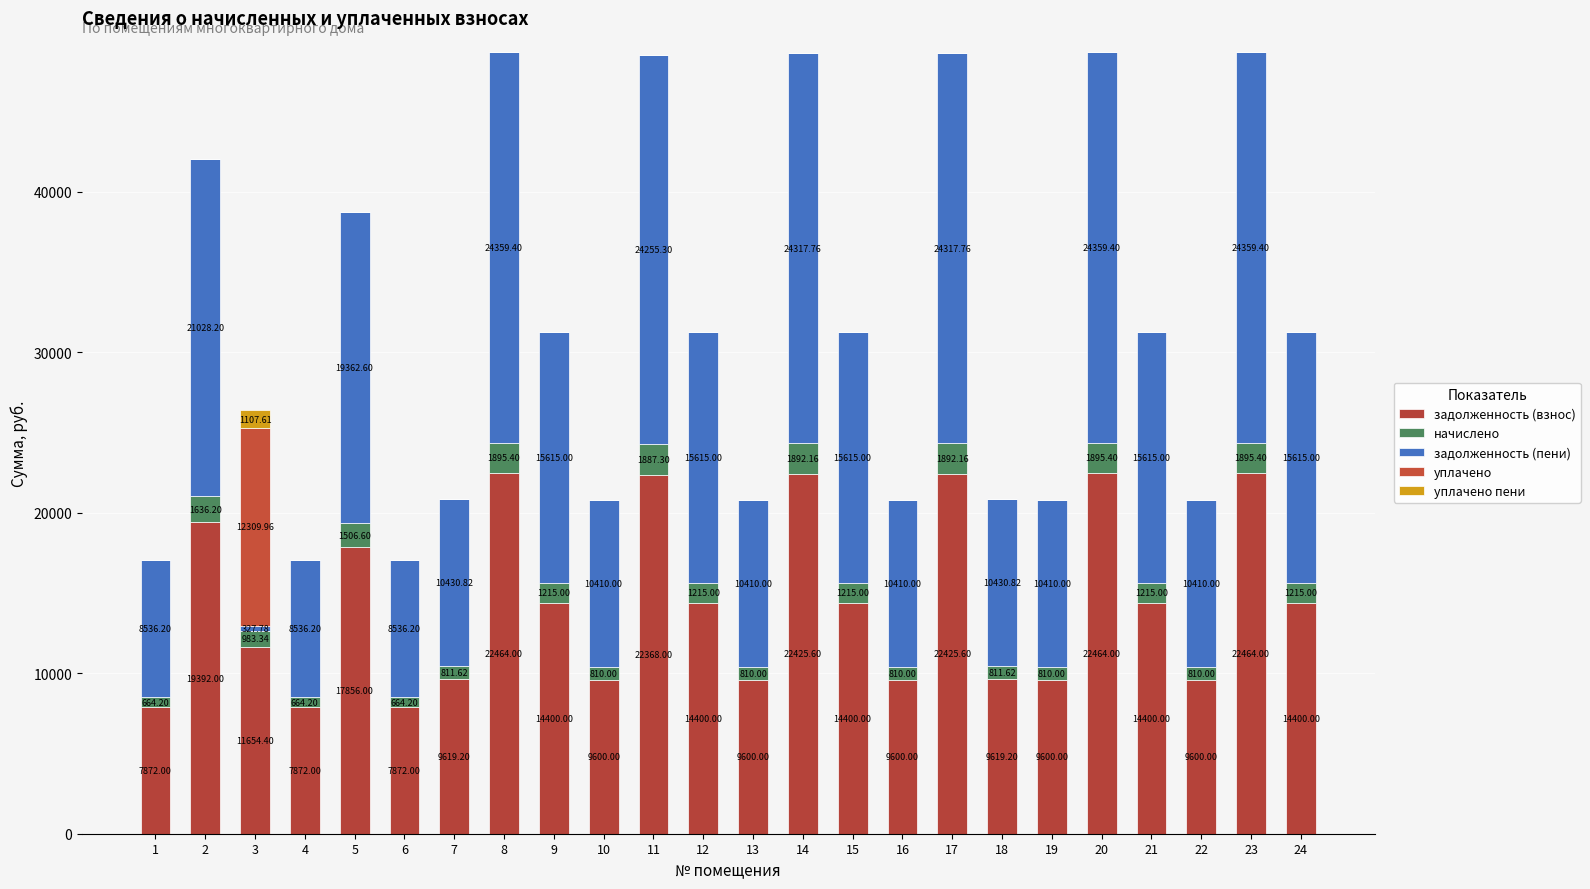

What is the difference between the maximum and minimum values in the начислено series?

1231.2